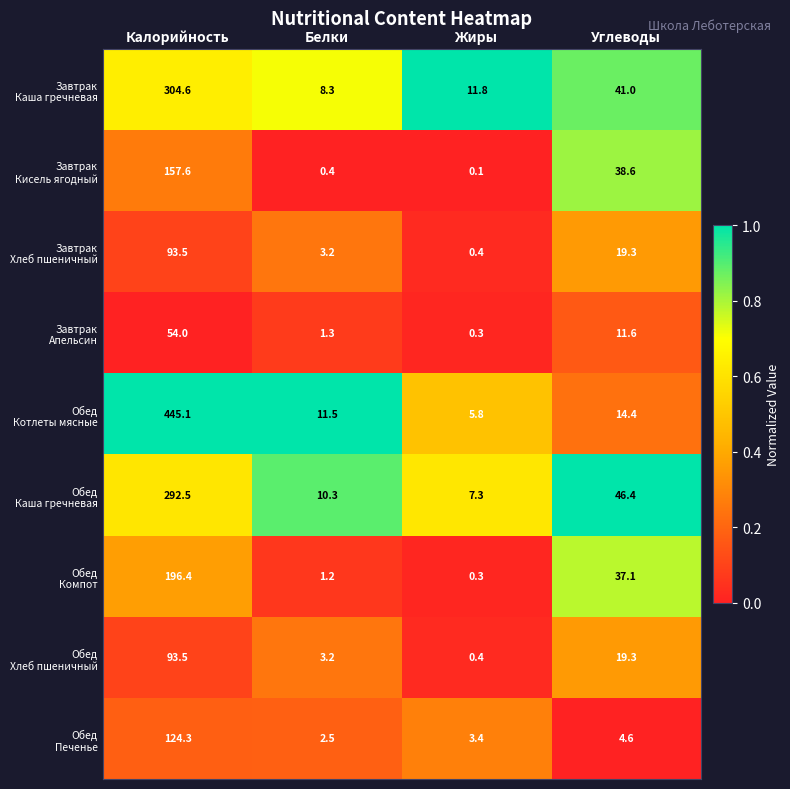

How many series are shown in this chart?

9